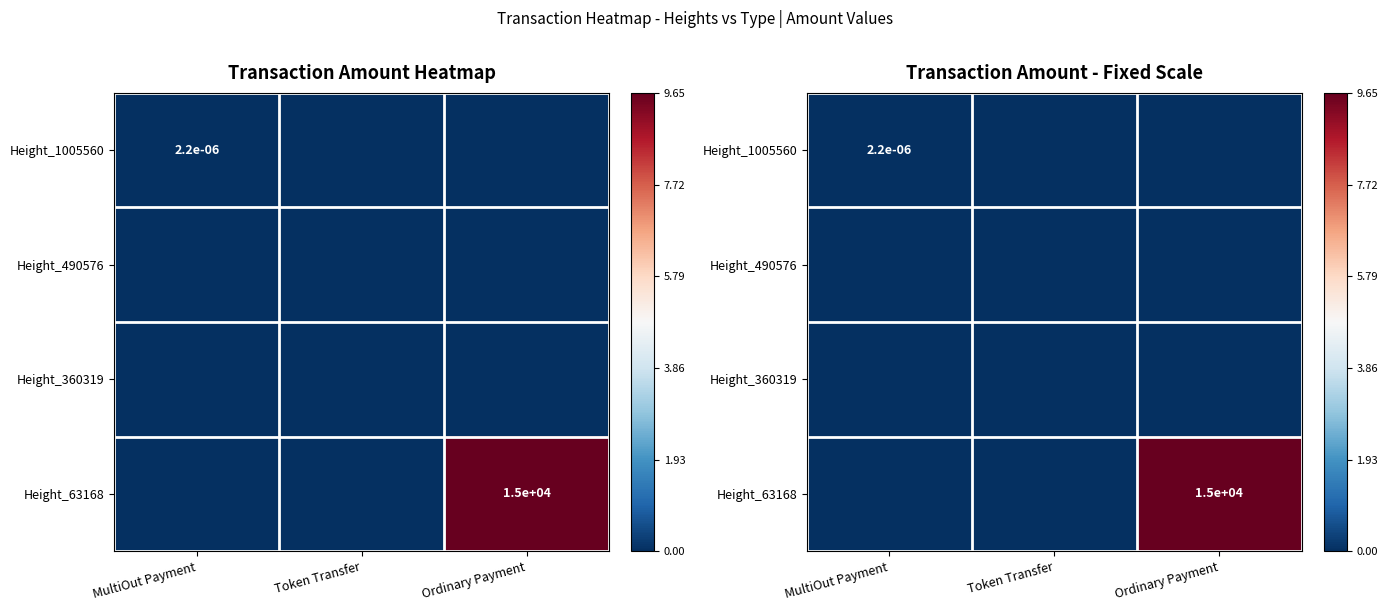

Which series has the widest spread of values?

Height_63168